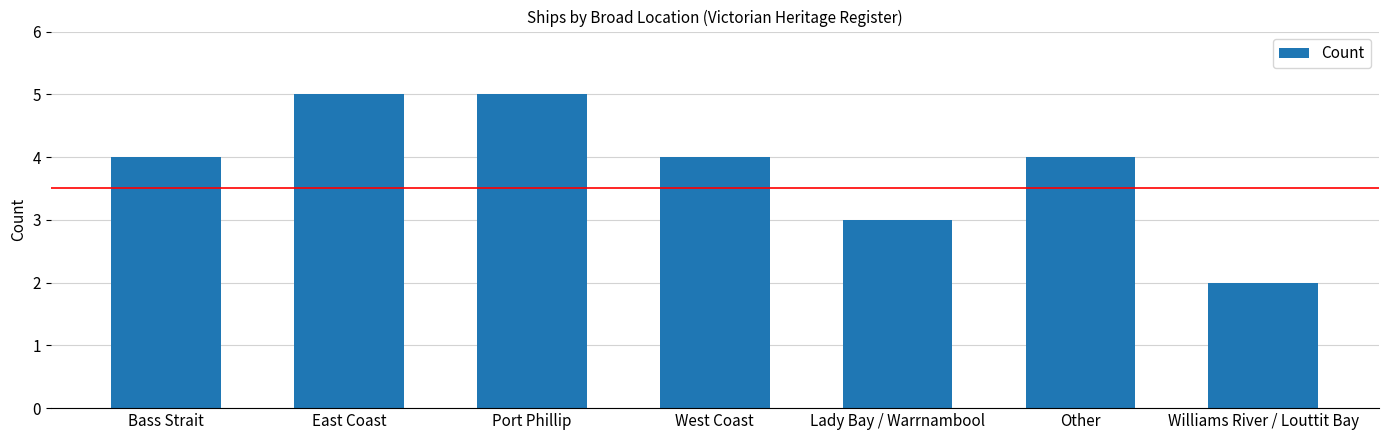

The value at Williams River / Louttit Bay is 4. True or false?

False